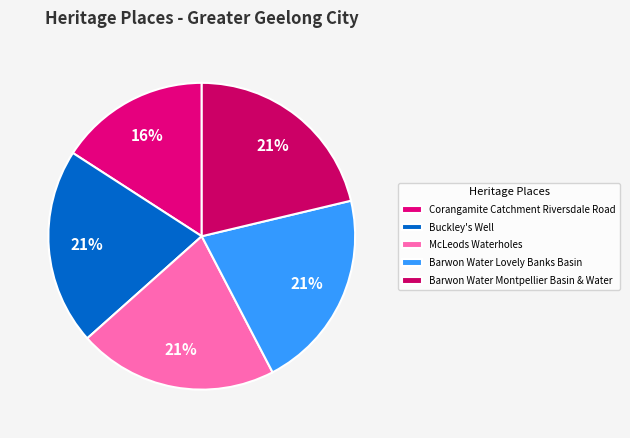

To the nearest percent, what is the difference between the largest and smallest slice percentages?

5%